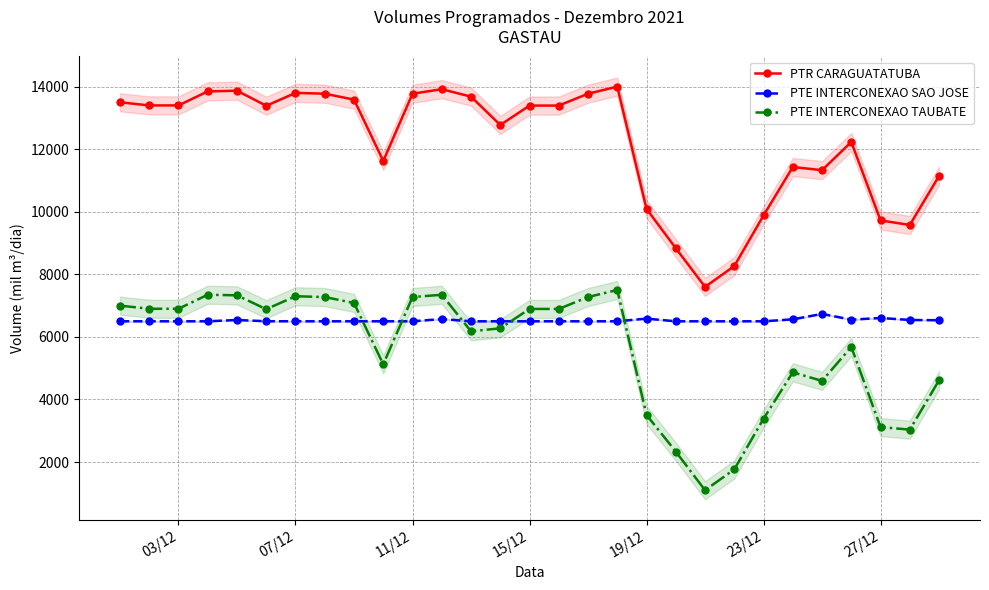

The value of PTE INTERCONEXAO SAO JOSE at 11/12 is 6500.0. True or false?

True